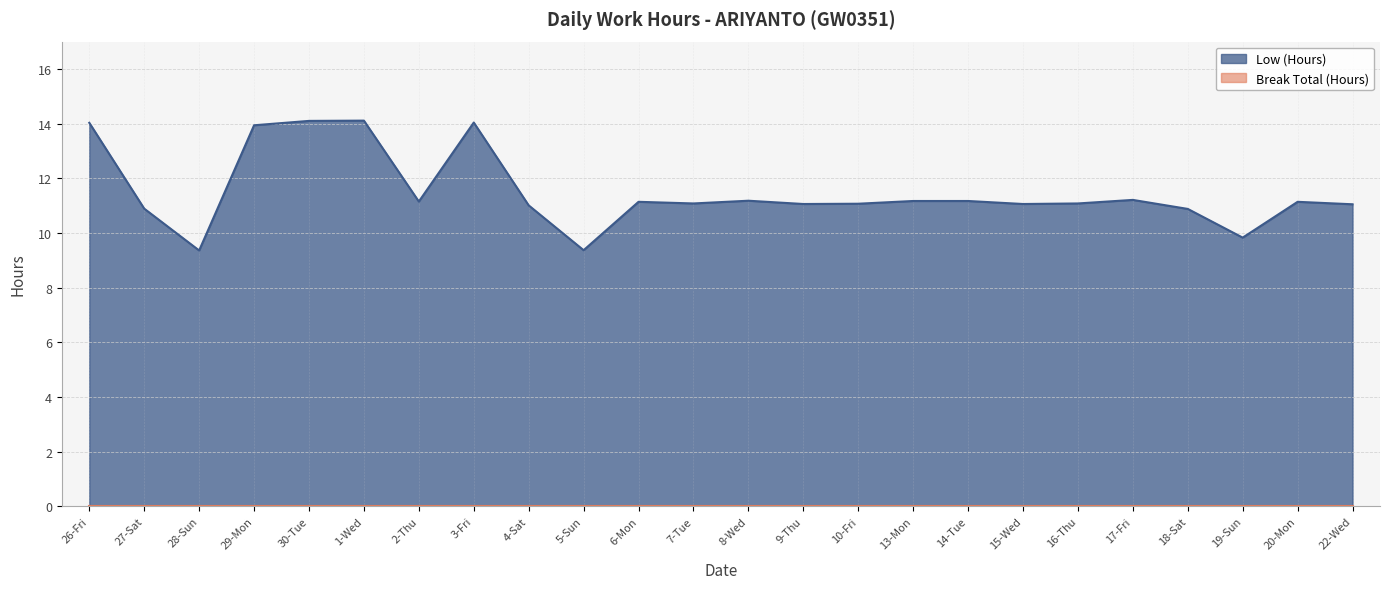

Does the chart have visible grid lines?

Yes